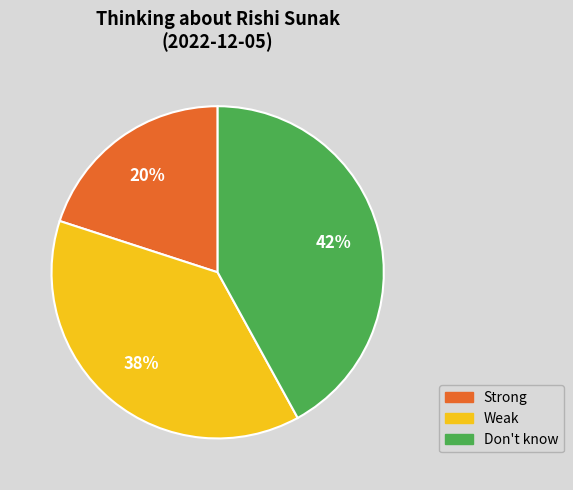

To the nearest percent, what percentage of the pie is Strong?

20%